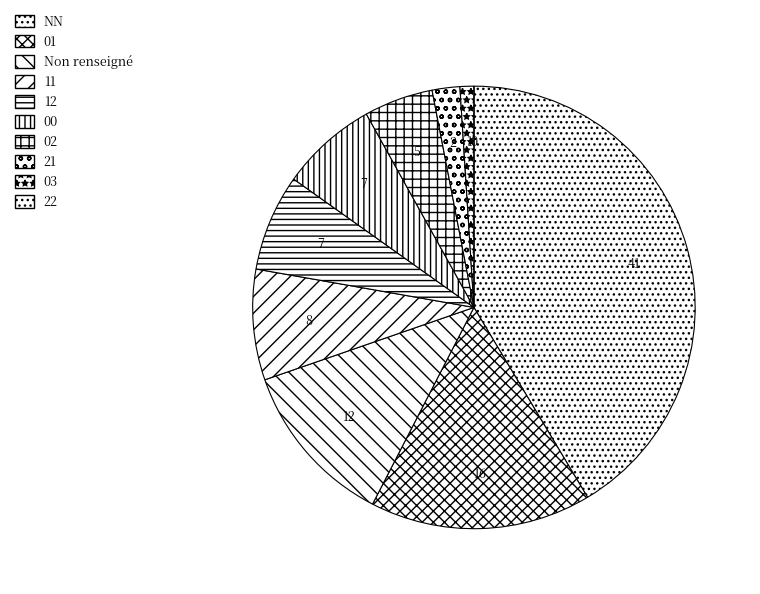

What is the largest slice in the pie chart?

NN